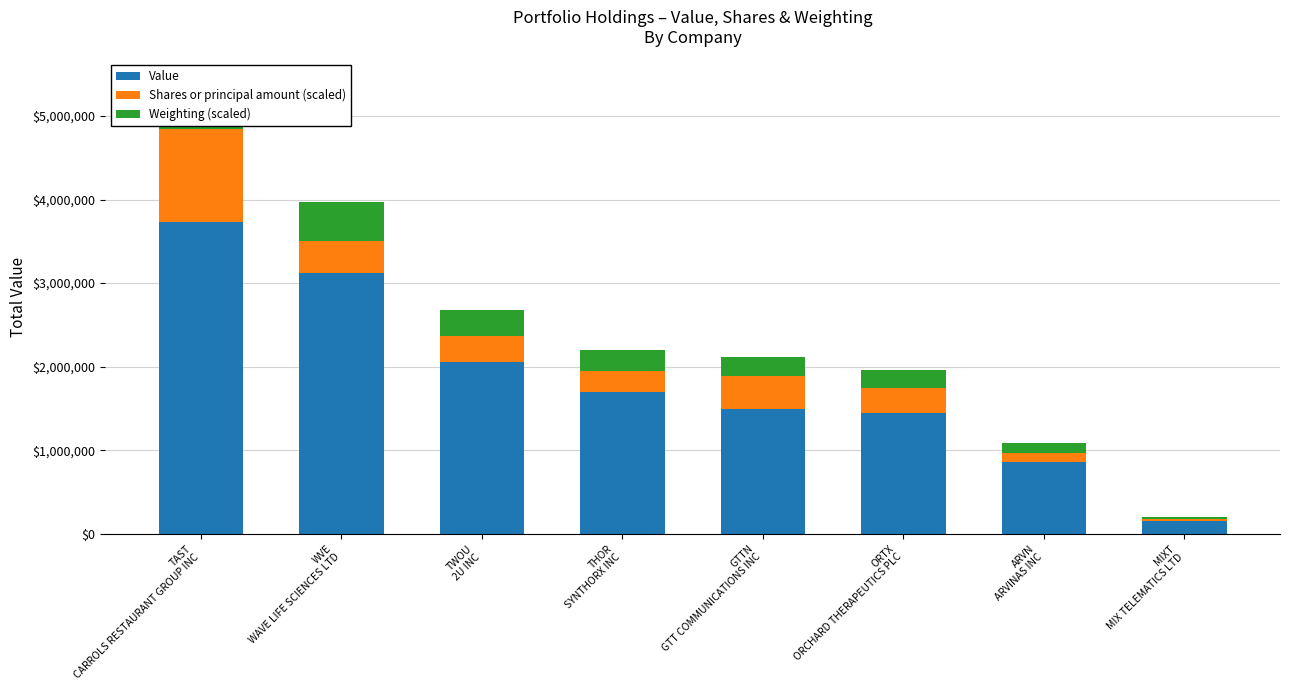

Does the chart contain any negative values?

No